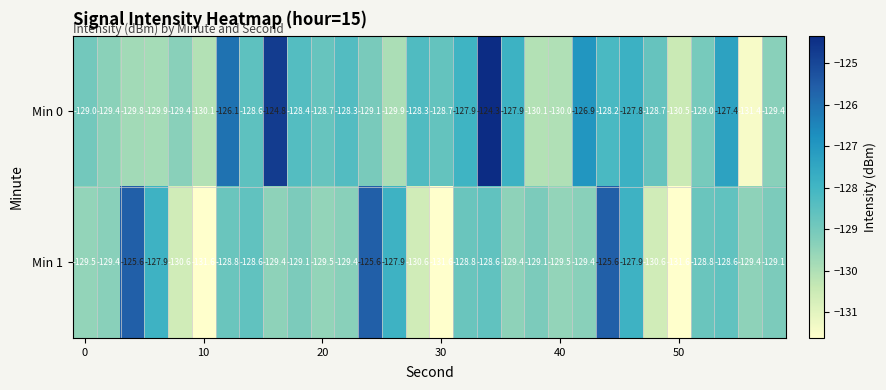

Rank the series by their maximum value, from highest to lowest.

Min 0, Min 1